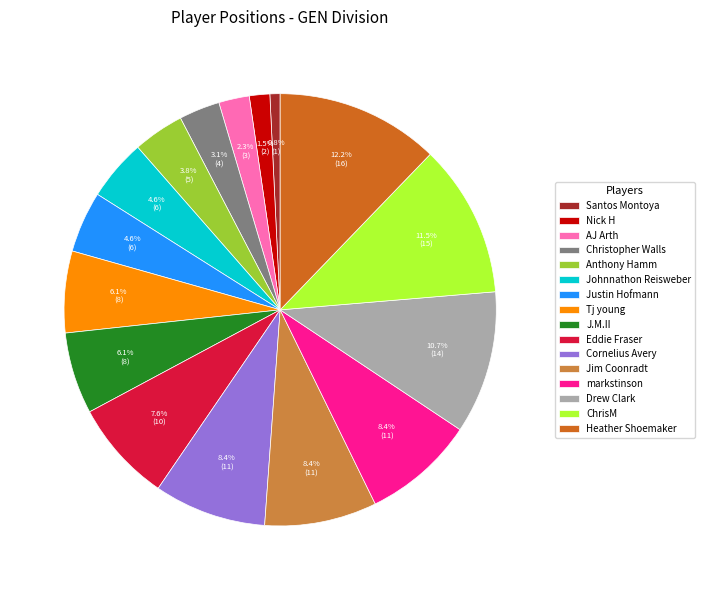

Which has a higher value, Eddie Fraser or ChrisM?

ChrisM